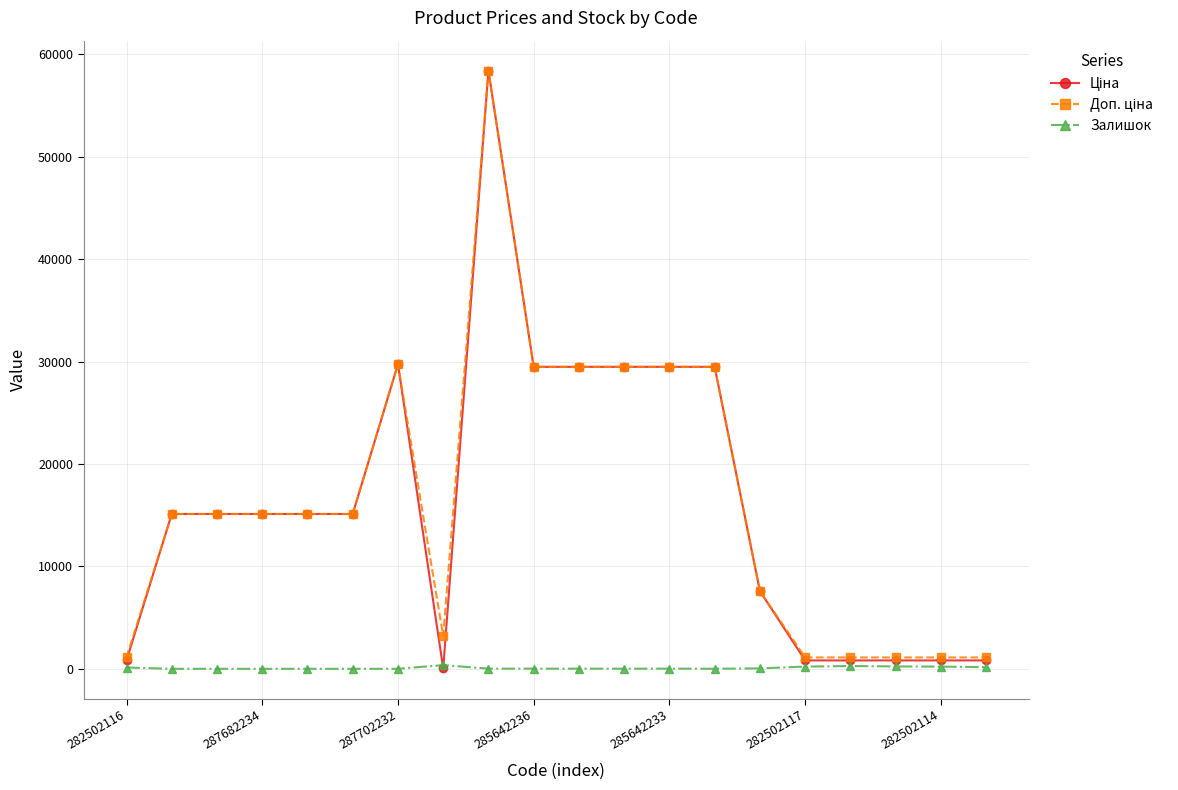

What is the greatest value displayed?

58426.5